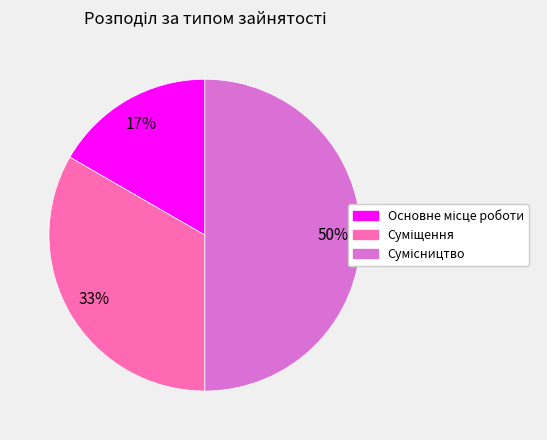

Count the number of slices in the pie.

3